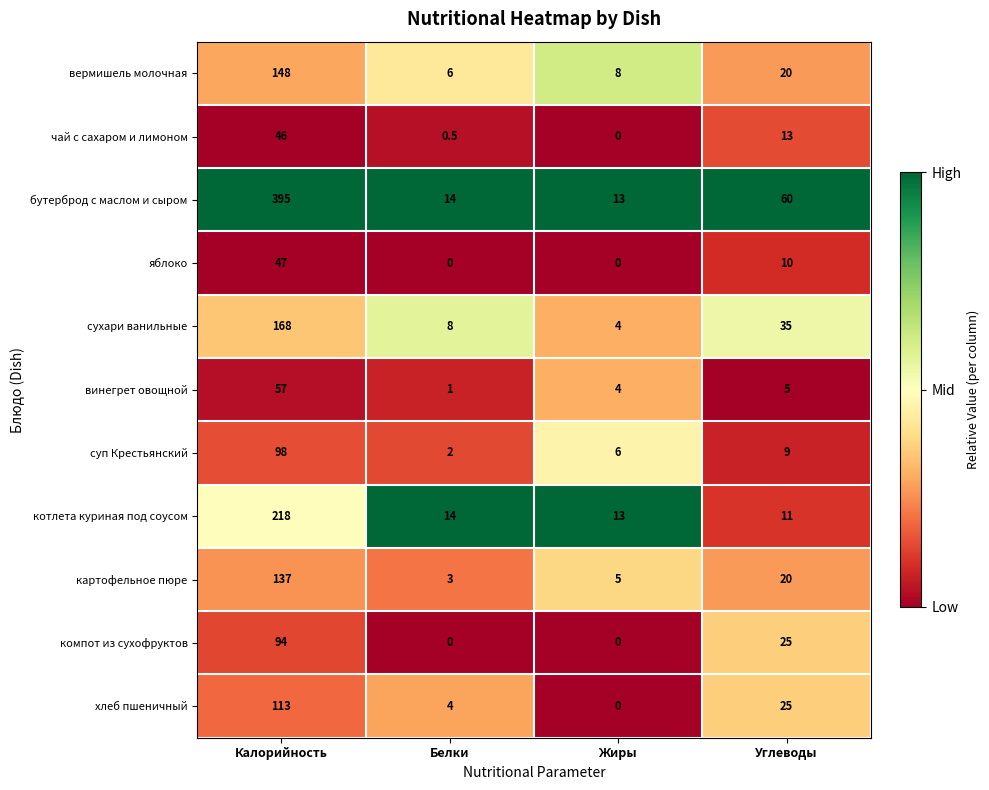

Which series has the largest range (max minus min)?

бутерброд с маслом и сыром